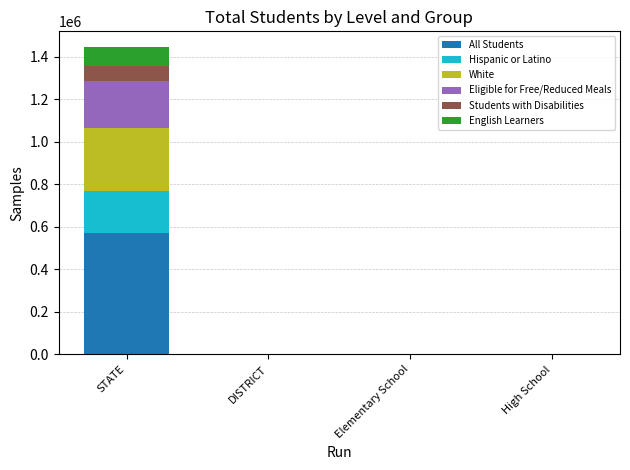

At which category is the sum across all series the highest?

STATE